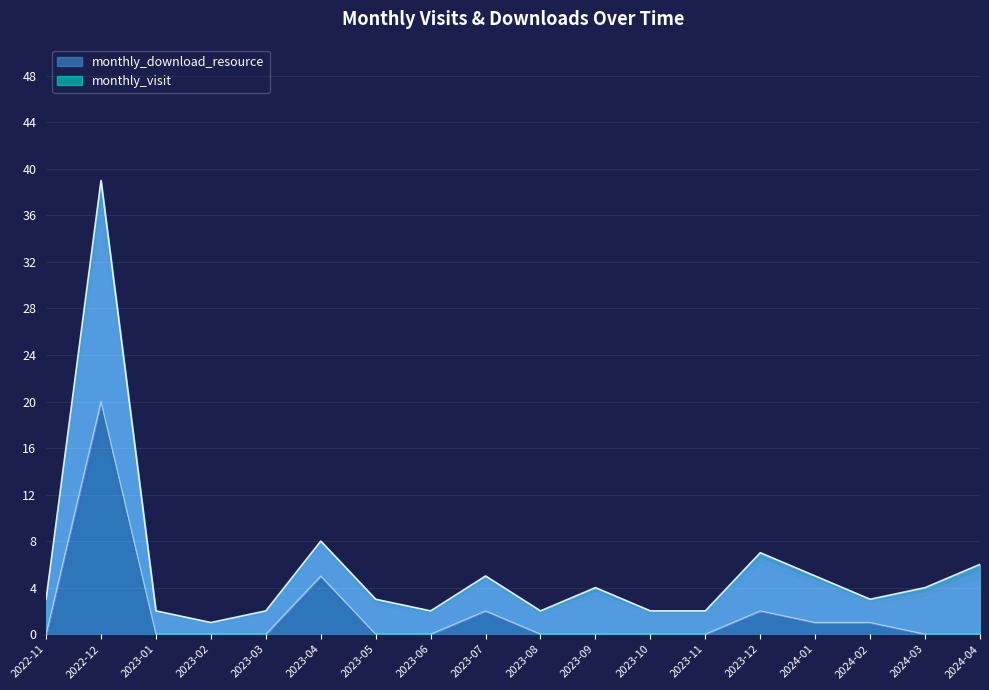

Does the chart display data point markers on the line(s)?

No